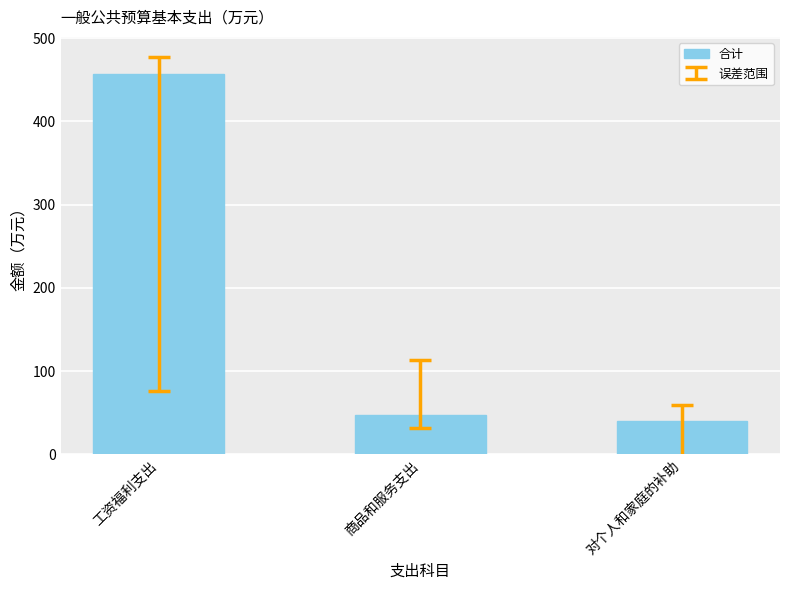

True or false: the data shows 39.6 at 对个人和家庭的补助.

True